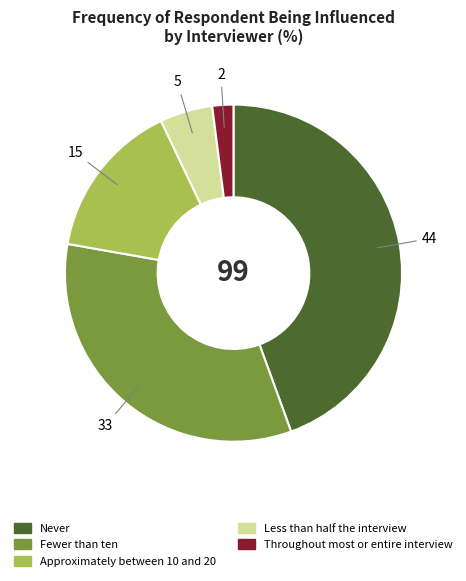

True or false: Throughout most or entire interview accounts for 2% of the total.

True